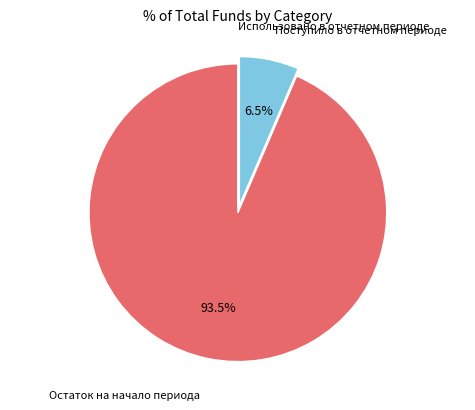

To the nearest percent, what is the difference between the largest and smallest slice percentages?

94%